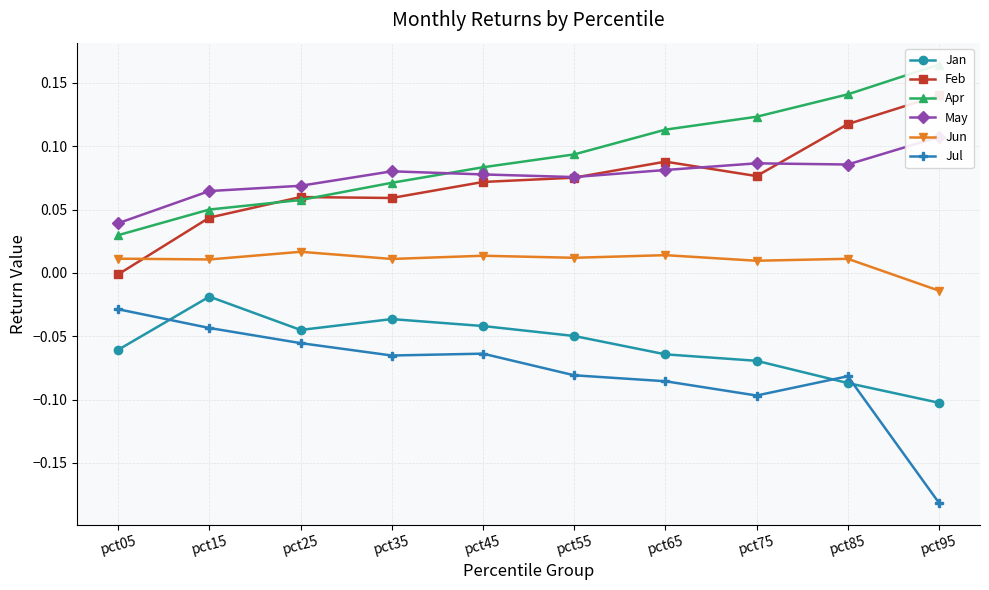

What is the spread (max minus min) of values at pct05?

0.1